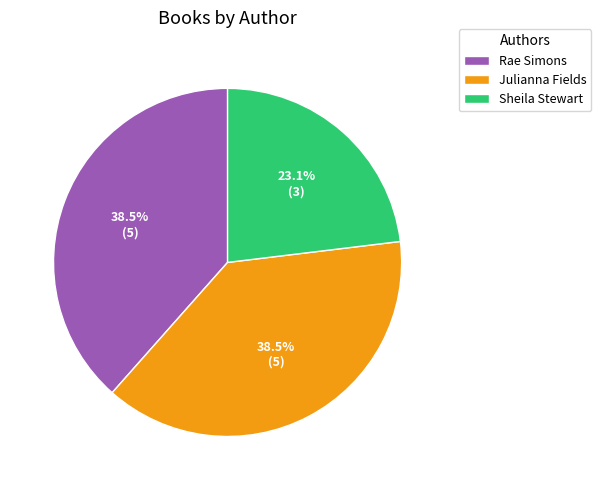

Is there any slice that represents more than half of the pie?

No